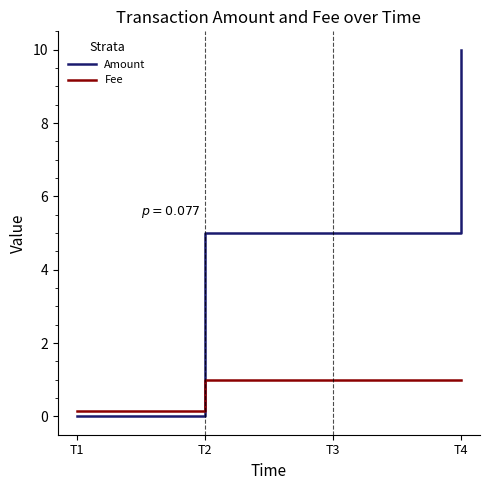

How many times do Amount and Fee cross each other?

1